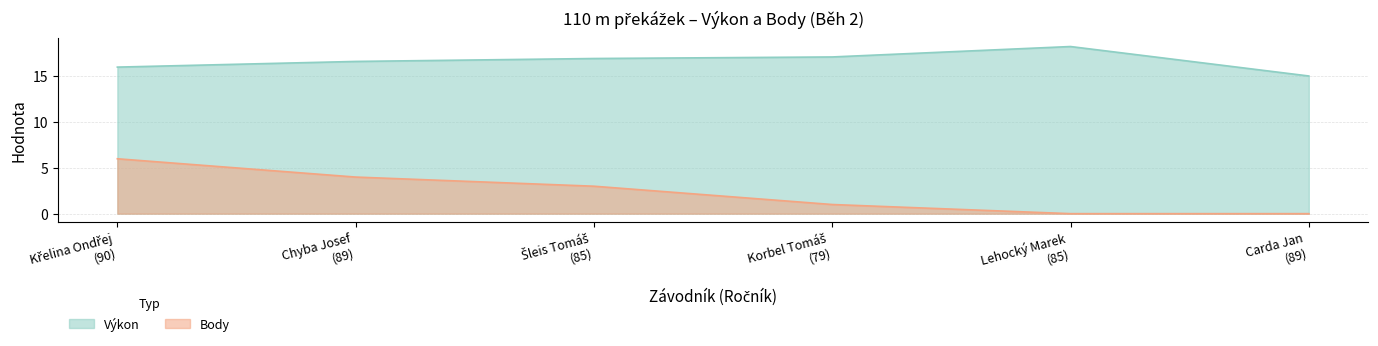

Does the chart have visible grid lines?

Yes